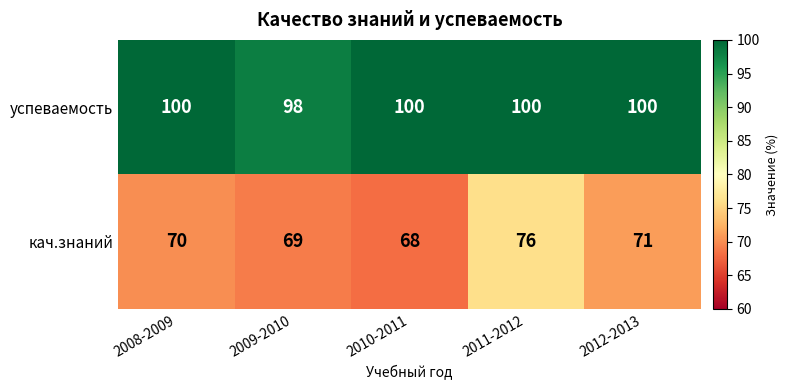

What is the average value of the кач.знаний series?

71